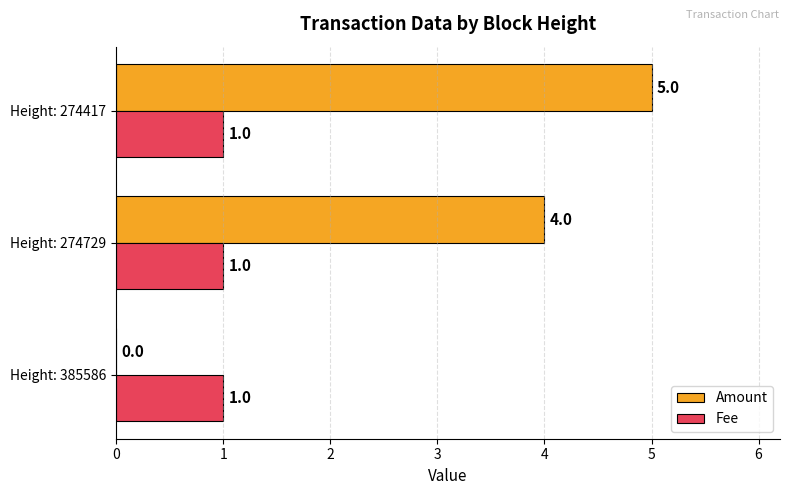

At which category is the sum across all series the highest?

Height: 274417